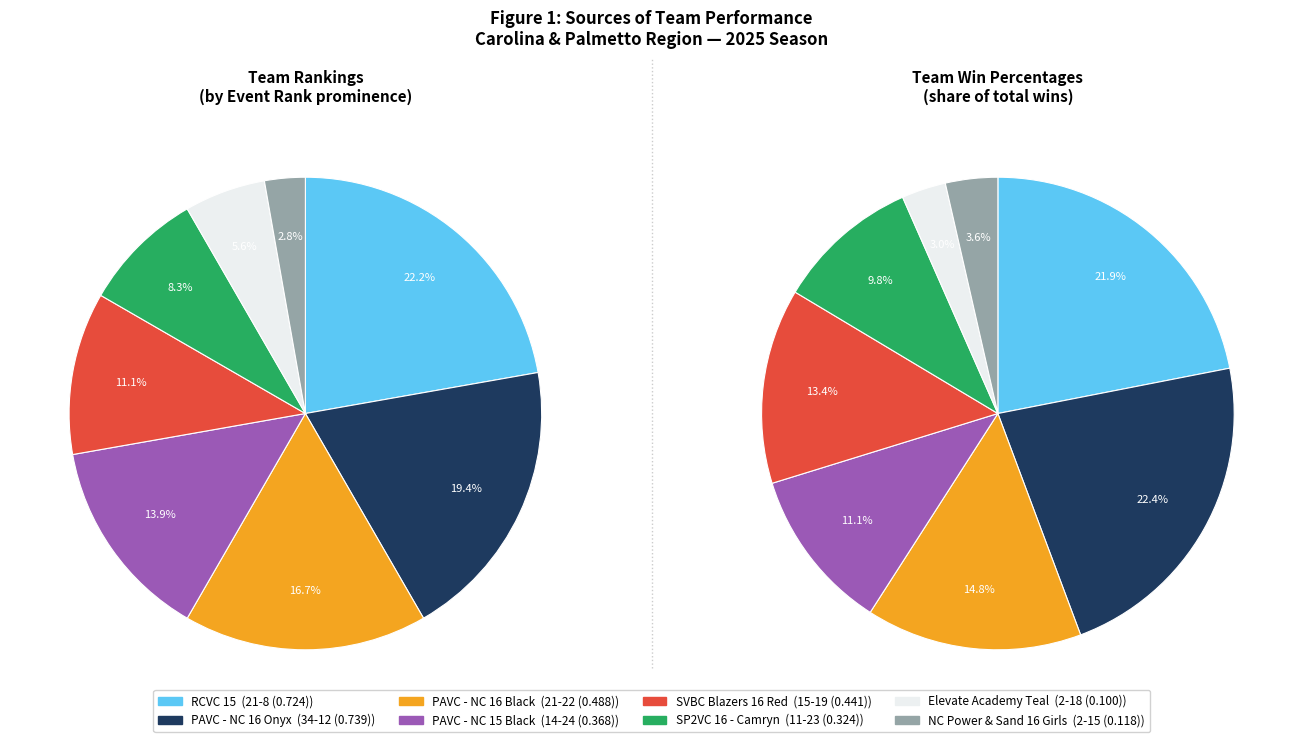

To the nearest percent, what is the average slice percentage?

12%